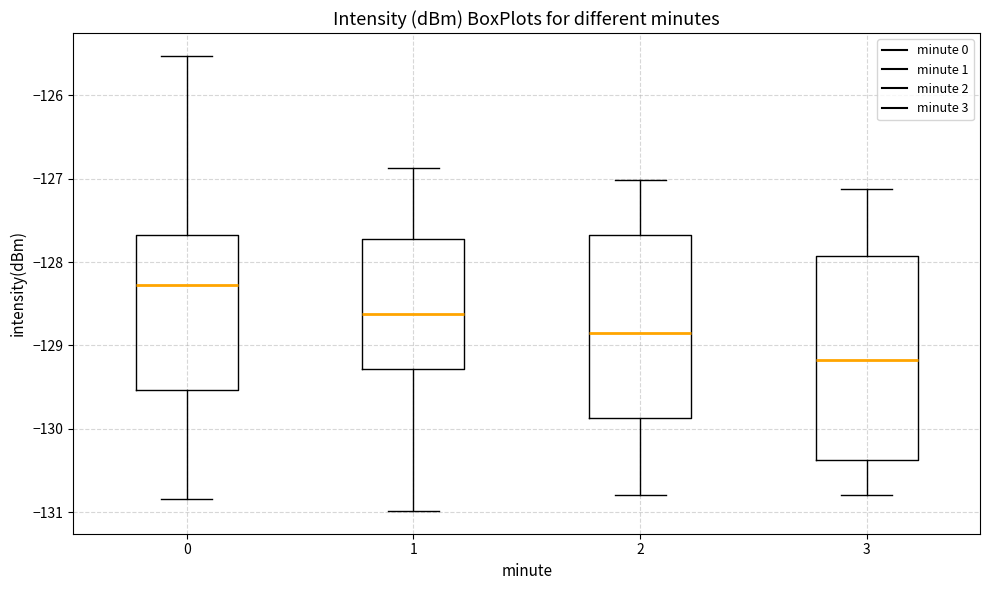

Reading left to right, read every box against the y-axis: the position of its median line, the range the box covers, and the ends of its whiskers. The values are not printed on the chart, so give them approximately, as read against the axis.

0: median -128.3, box -129.5 to -127.7, whiskers -130.8 to -125.5
1: median -128.6, box -129.3 to -127.7, whiskers -131.0 to -126.9
2: median -128.8, box -129.9 to -127.7, whiskers -130.8 to -127.0
3: median -129.2, box -130.4 to -127.9, whiskers -130.8 to -127.1